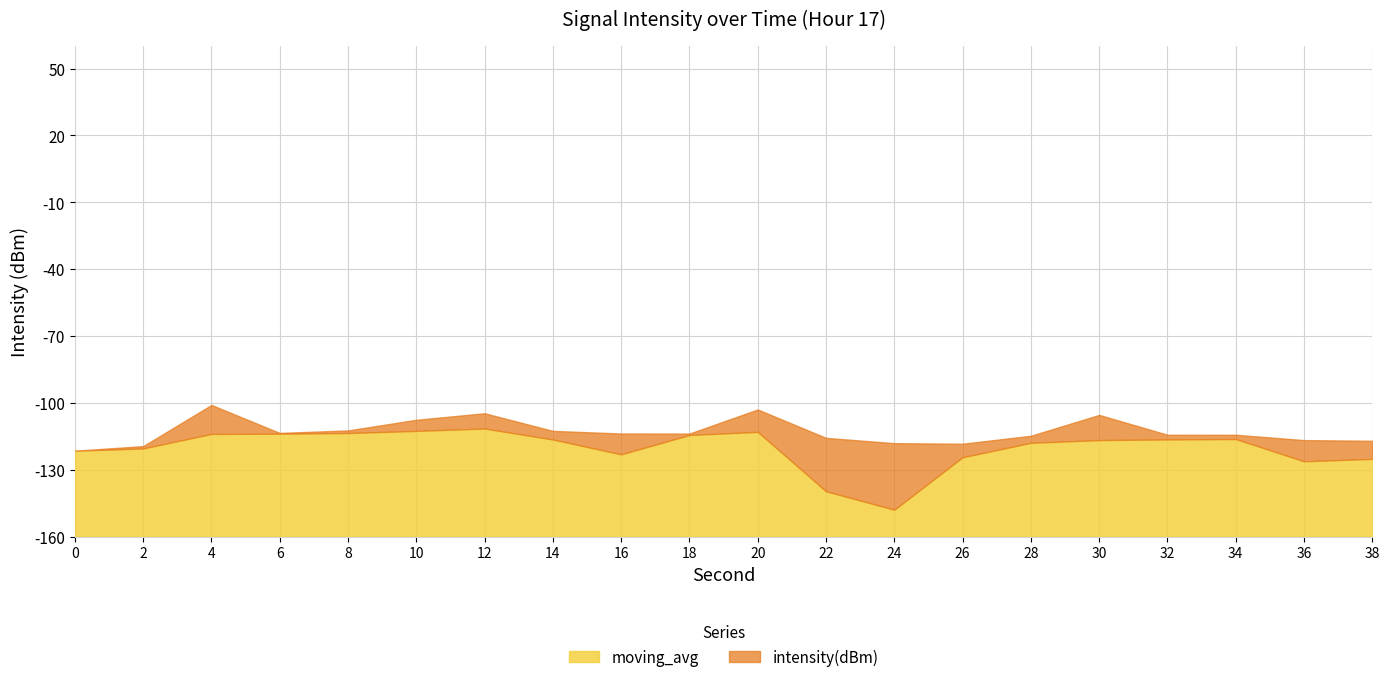

What is the sum of all moving_avg values?

-2312.6